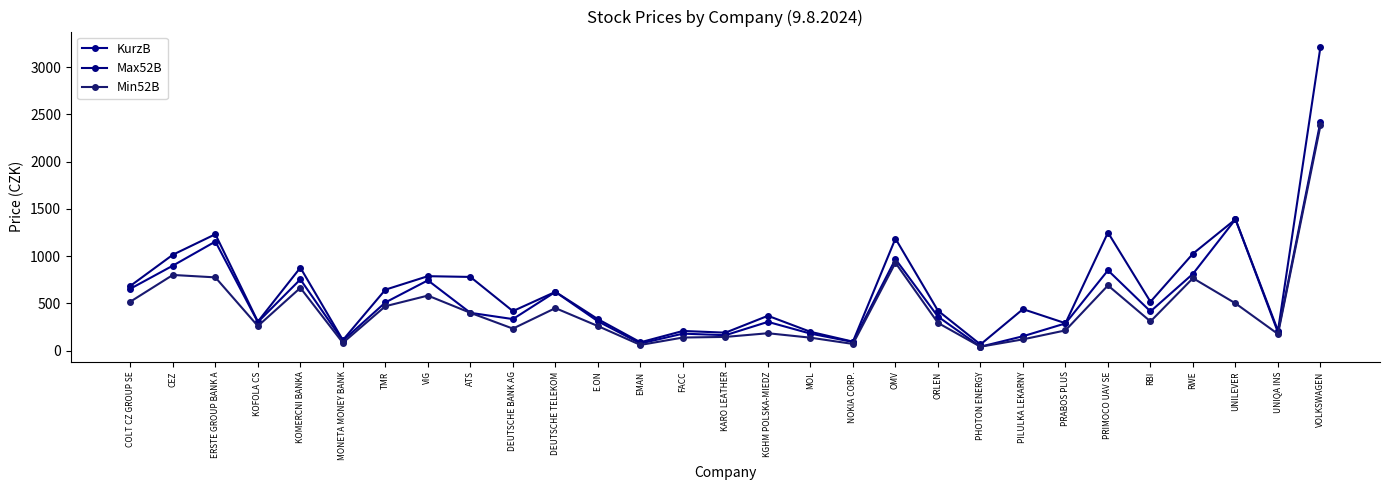

Reading left to right, transcribe all the data shown in this chart.

KurzB: 655.0	899.5	1154.5	302.0	754.0	105.0	510.0	744.0	400.0	333.6	621.0	310.4	75.0	179.6	163.0	304.3	180.0	91.4	968.6	360.0	41.3	152.0	288.0	850.0	415.0	813.0	1390.0	192.5	2425.5
Max52B: 685.0	1015.0	1232.0	307.0	878.0	111.4	645.0	788.0	780.0	418.0	622.0	333.0	88.0	208.0	190.0	368.6	199.0	95.0	1186.0	423.0	64.9	439.0	290.0	1250.0	517.0	1026.4	1390.0	210.0	3219.0
Min52B: 518.0	801.0	775.3	260.0	664.5	82.6	470.0	582.5	400.0	232.8	450.0	259.8	60.0	138.4	145.0	183.8	137.0	70.5	930.0	293.5	41.2	119.0	214.0	690.0	309.0	767.0	500.0	175.6	2385.0